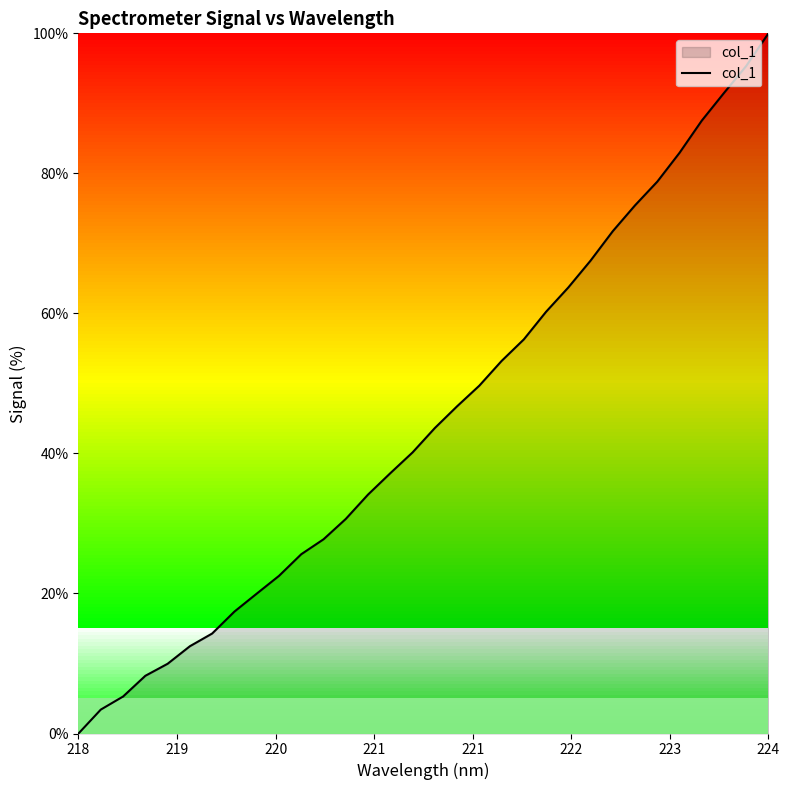

What is the difference between the maximum and minimum values?

100.0